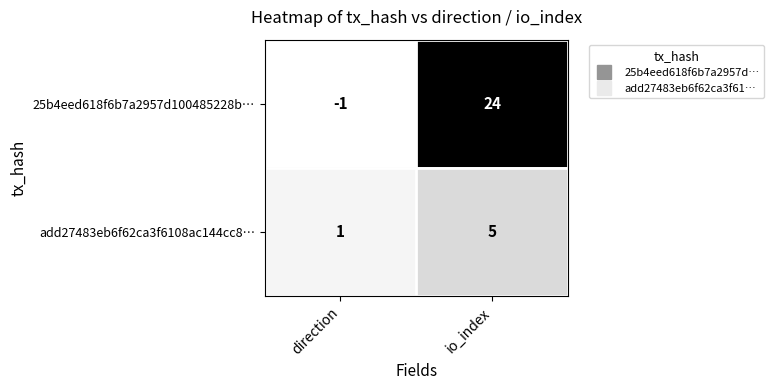

What is the greatest value displayed?

24